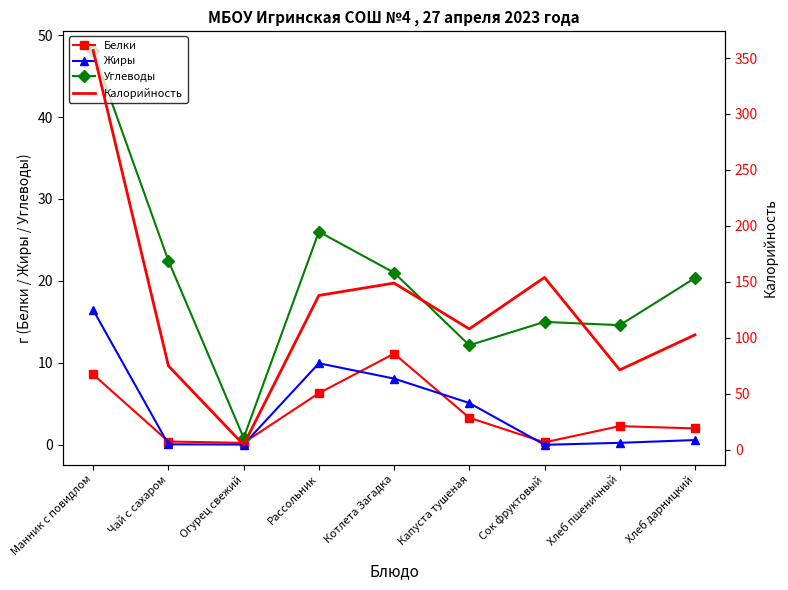

The Жиры series shows 1.9 at Капуста тушеная. True or false?

False